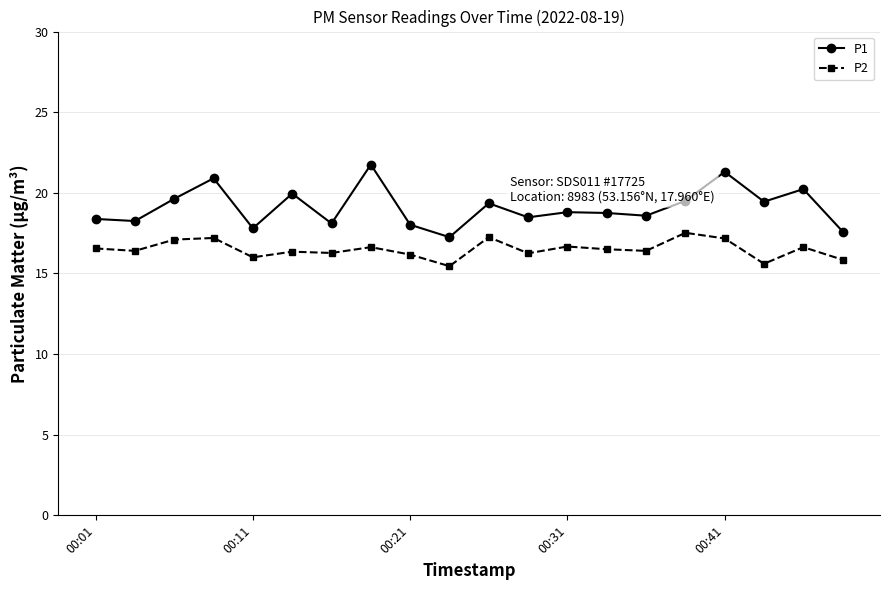

What is the value of the P1 point at the 13th from the left?

18.8